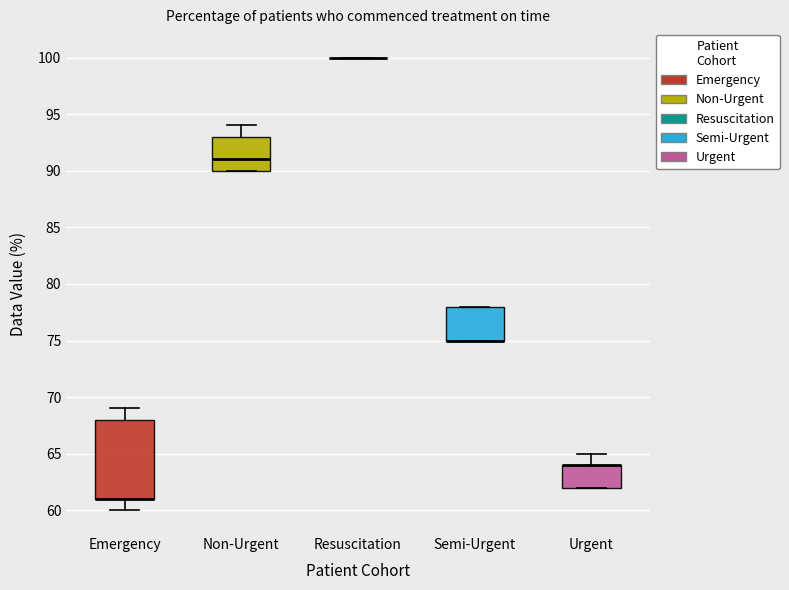

Where does the upper whisker of the box for Urgent end on the y-axis? The values are not printed on the chart, so give them approximately, as read against the axis.

65